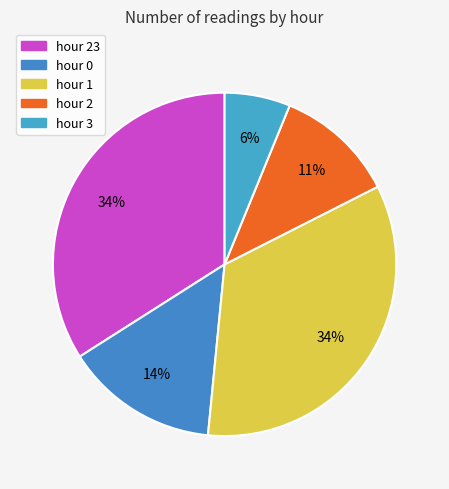

Count the number of slices in the pie.

5